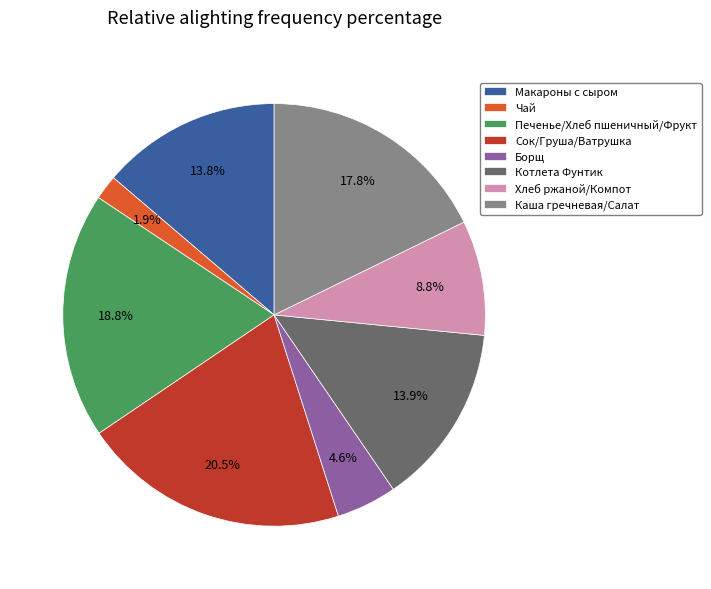

How much of the chart is everything except Сок/Груша/Ватрушка?

79.5%